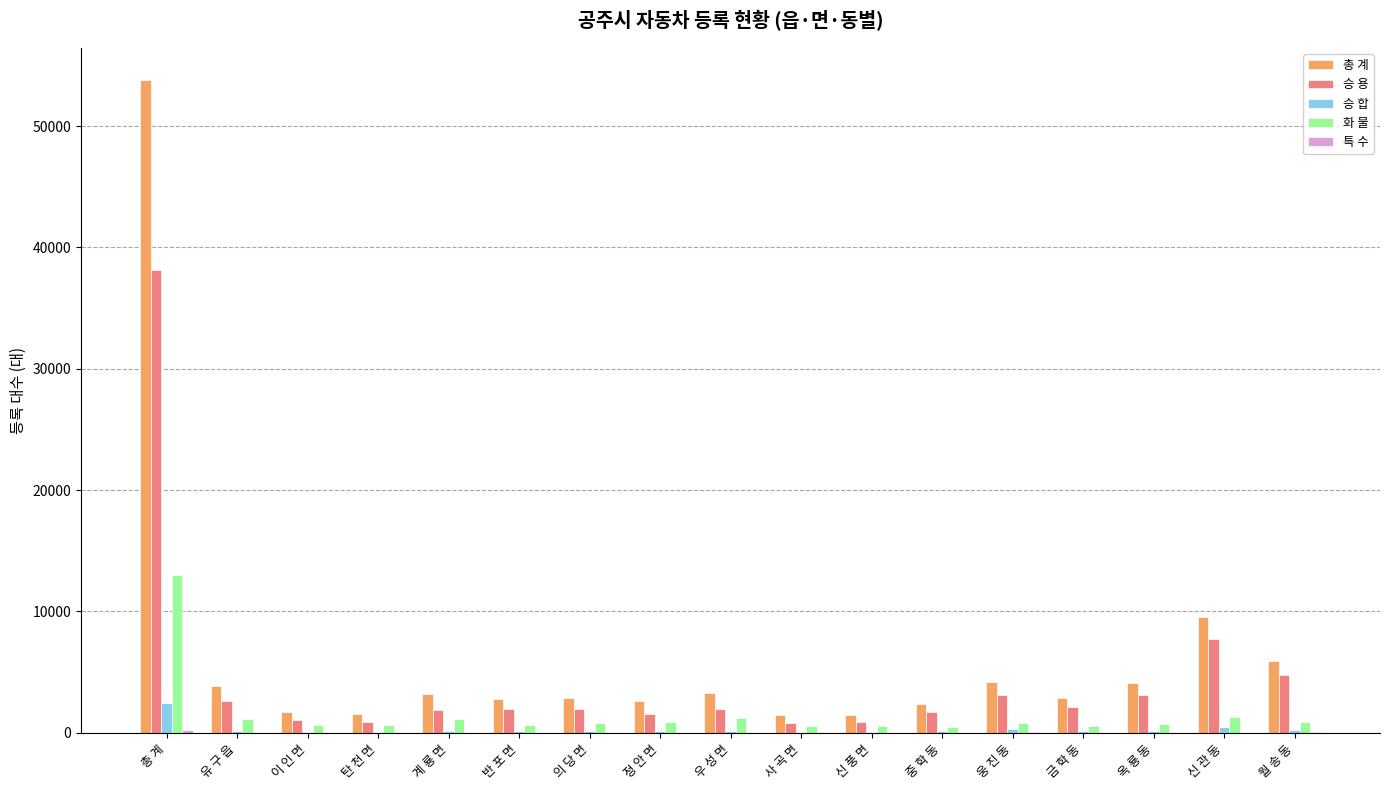

At which category does the chart reach its peak across all series?

총 계